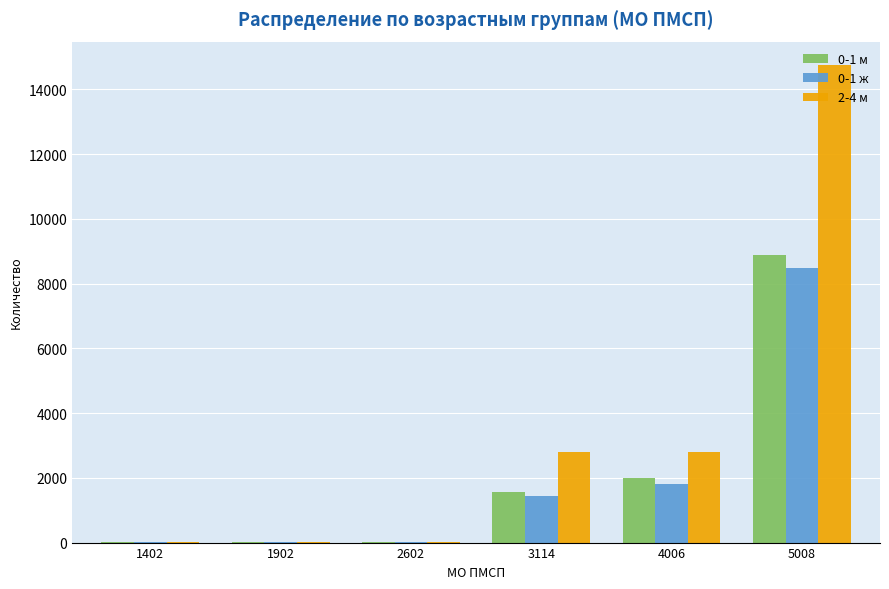

What is the maximum value shown in the chart?

14739